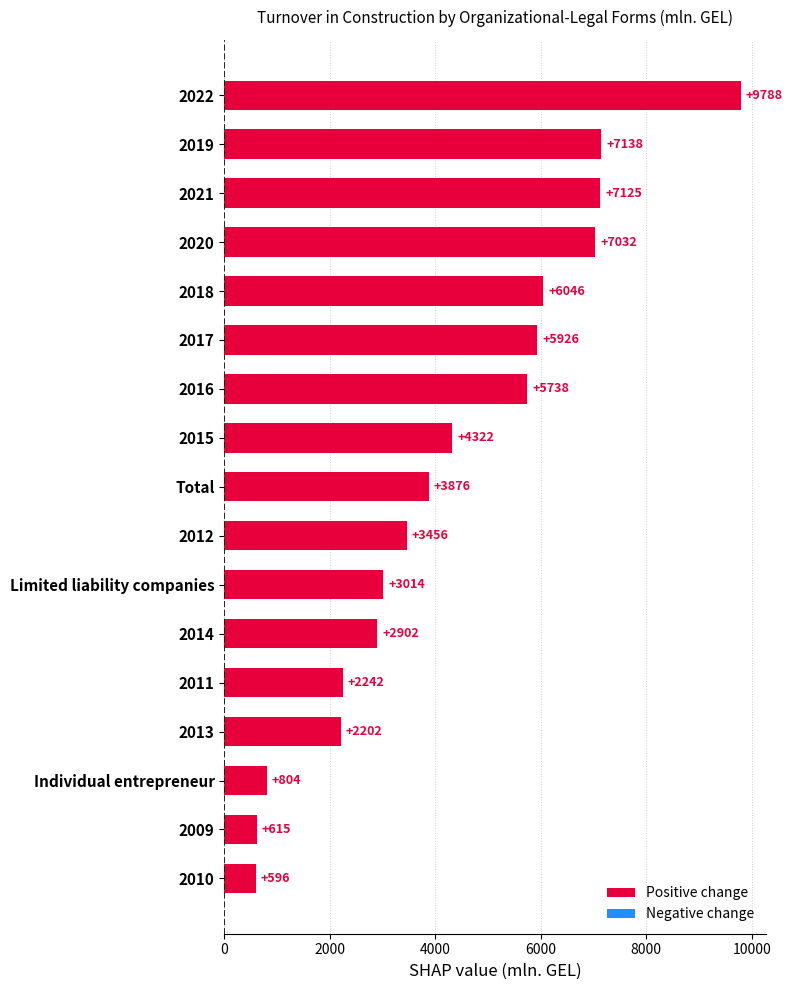

What value does the data have at 2018?

6045.8